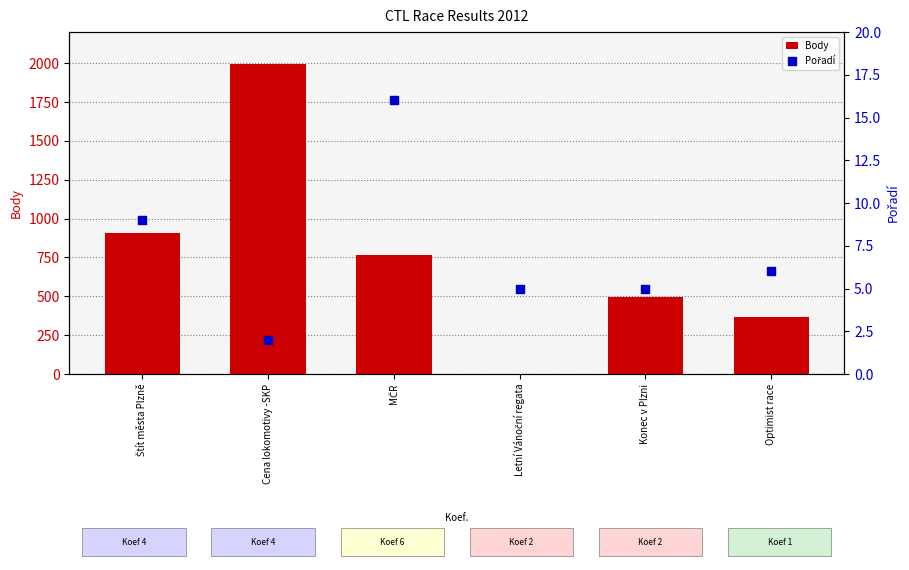

At how many categories does at least one series exceed 1238?

1